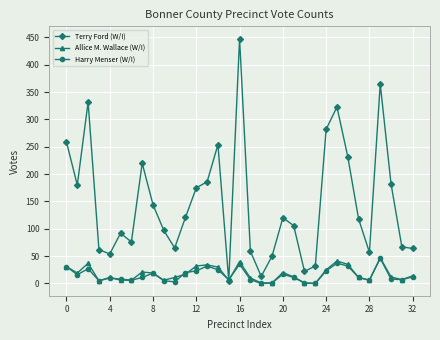

At how many categories does at least one series exceed 269?

5